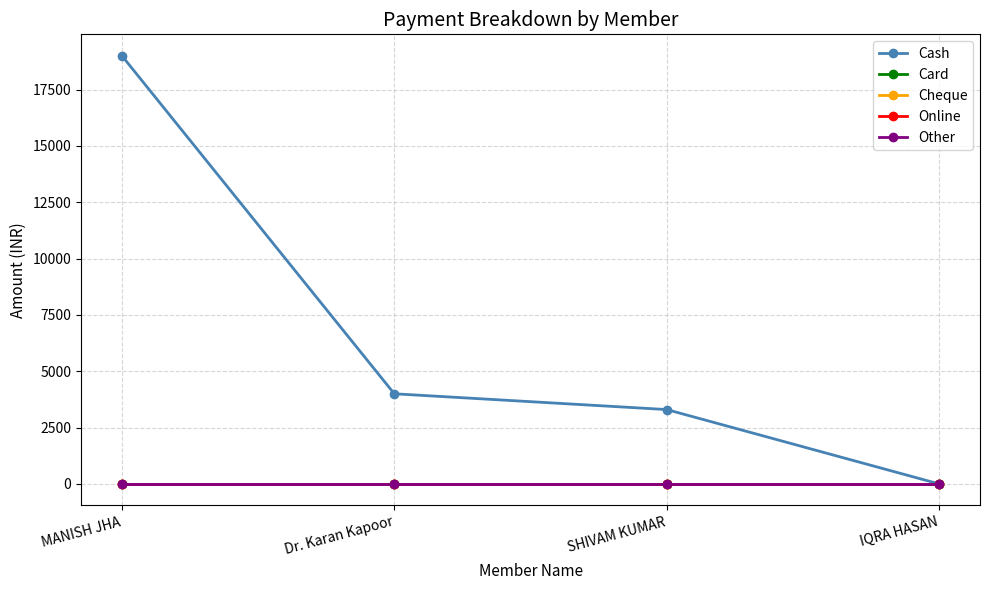

Does the chart have visible grid lines?

Yes